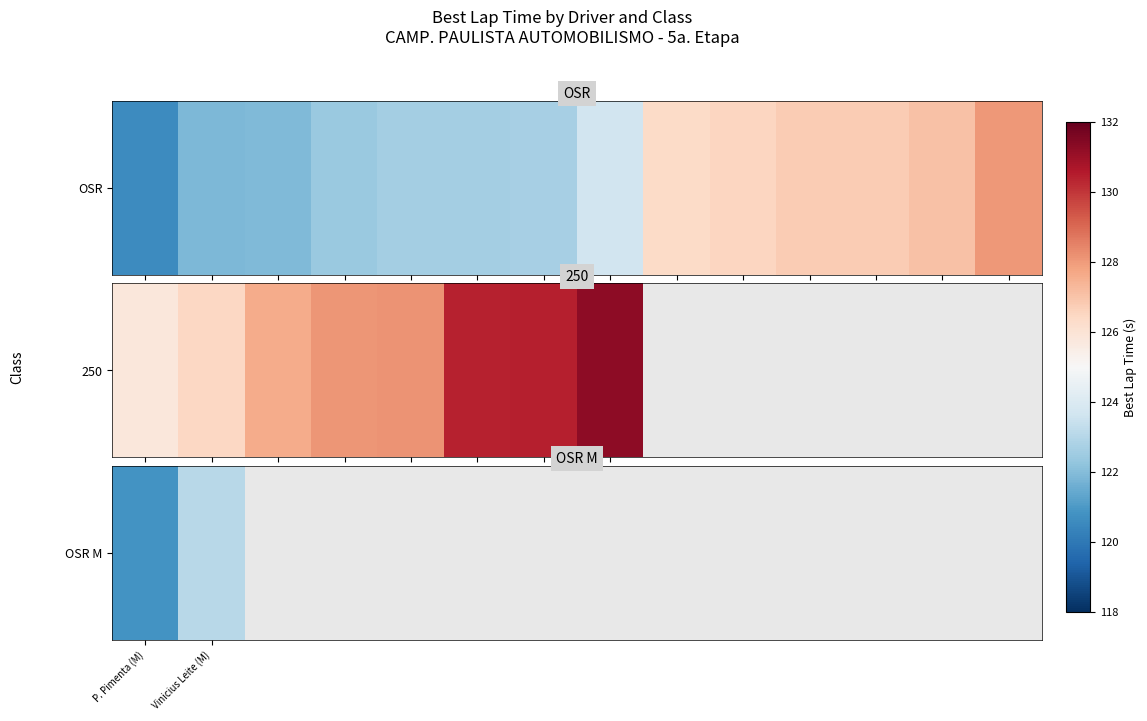

Rank the categories by value from lowest to highest.

P. Pimenta (M), Vinicius Leite (M), 2, 3, 4, 5, 6, 7, 8, 9, 10, 11, 12, 13